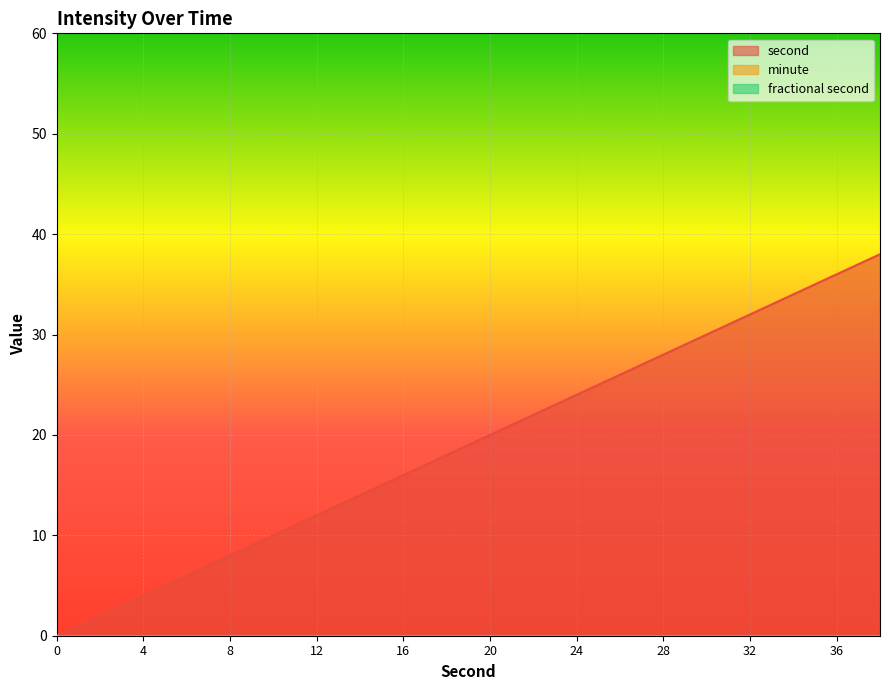

True or false: minute and fractional second cross at least once.

False